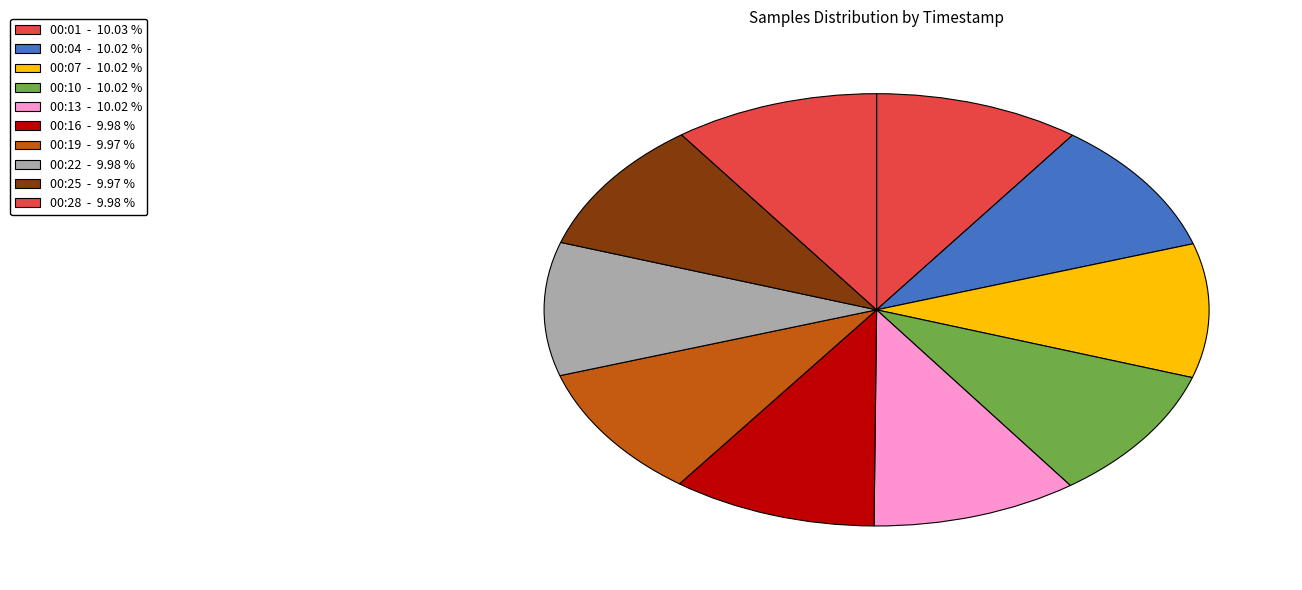

How many slices are in this pie chart?

10